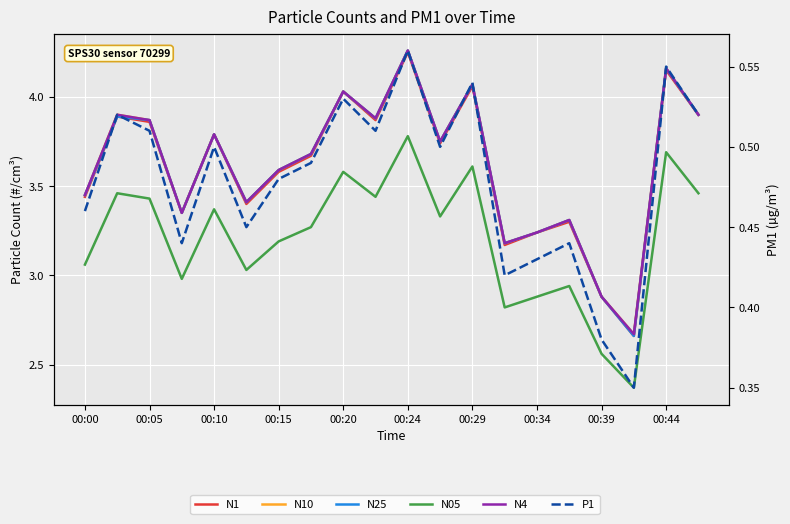

What value does the N4 series have at 00:34?

3.2